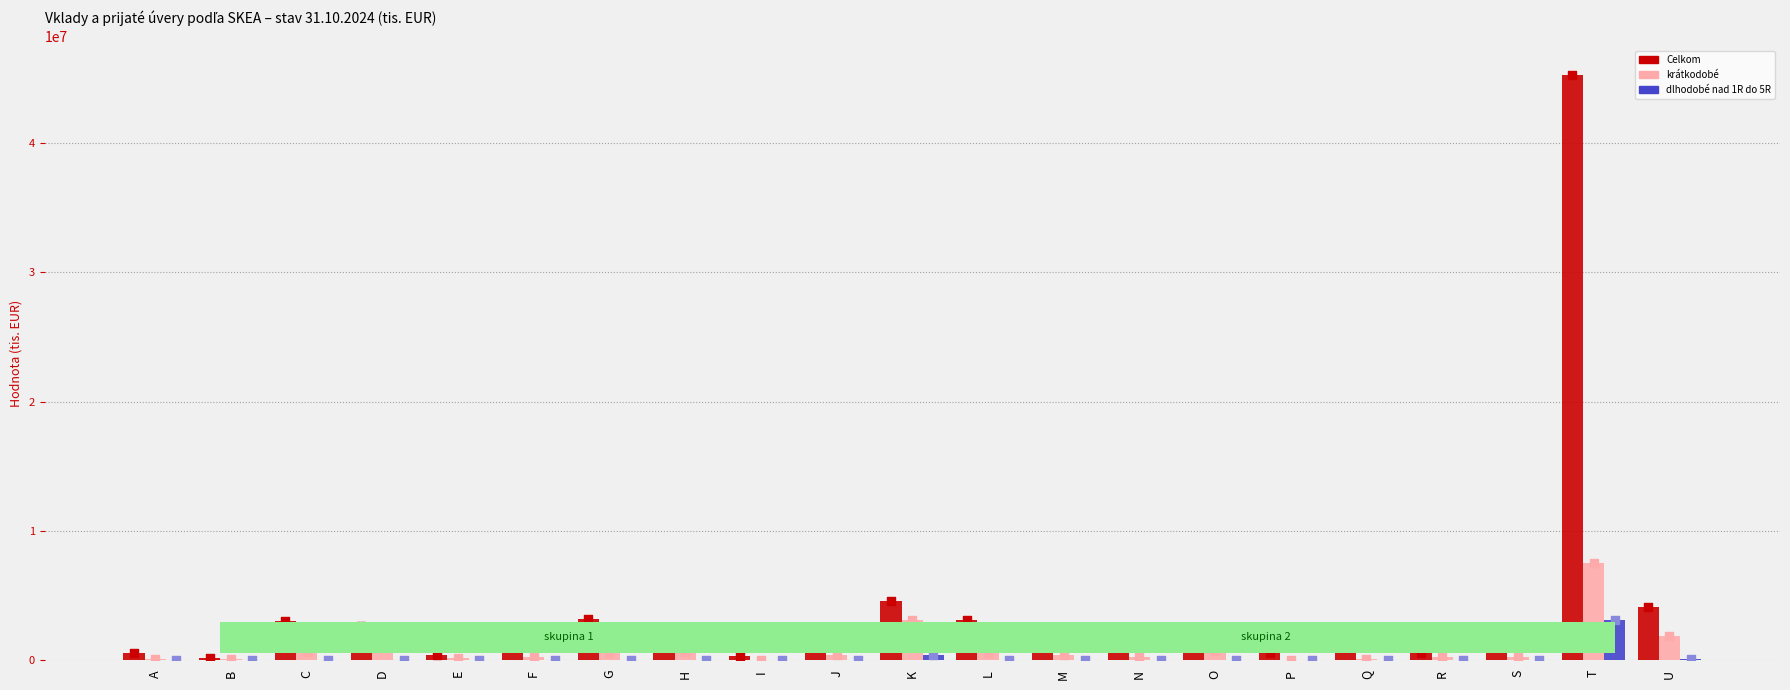

What is the total value across all series at D?

4434088